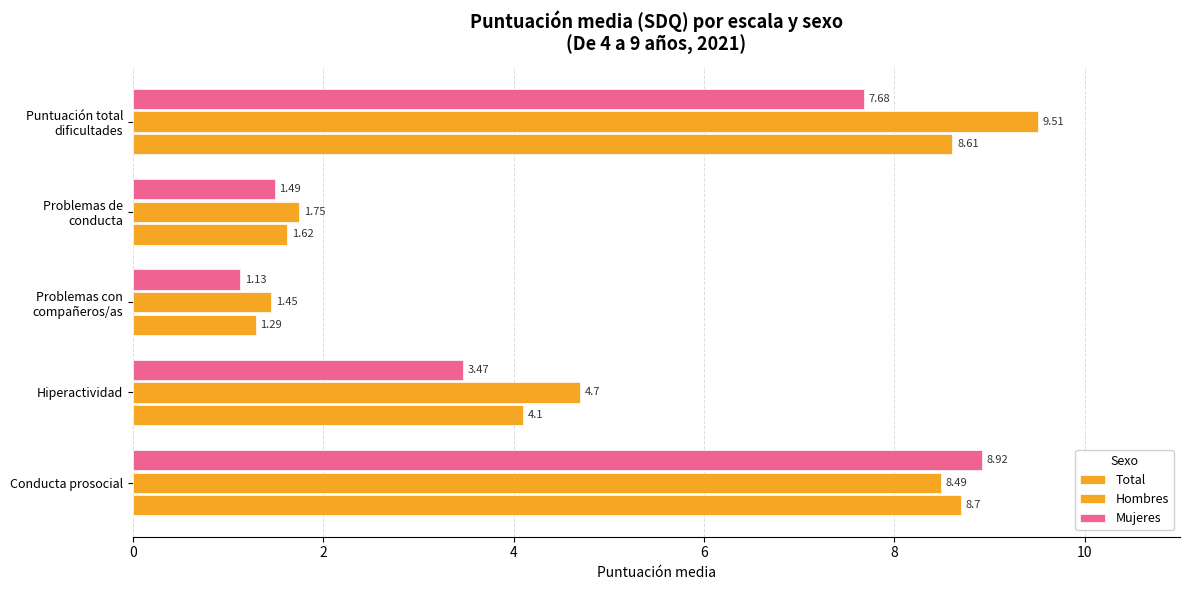

How many data points in Hombres are above 4?

3